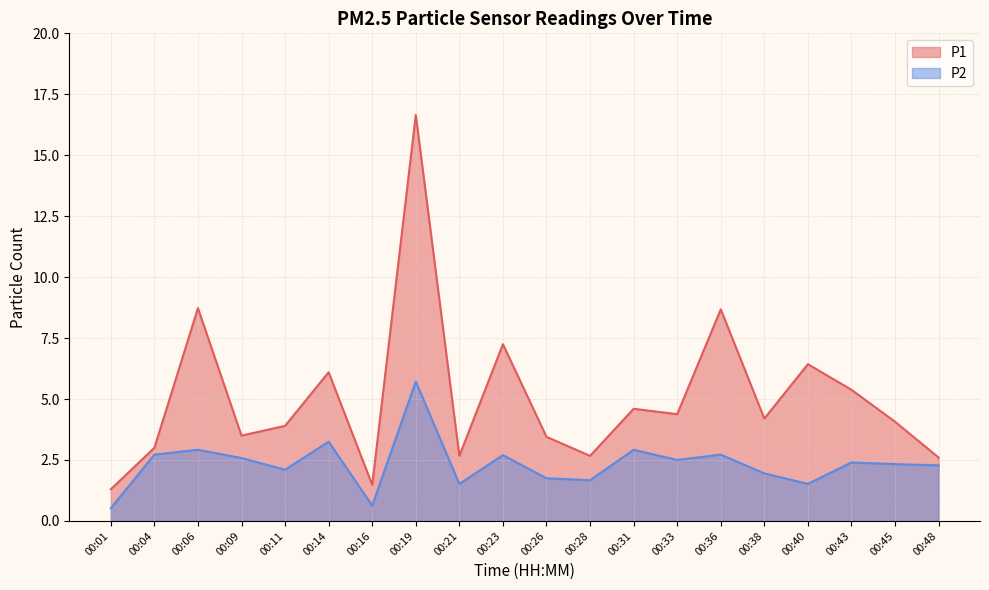

True or false: P1 and P2 intersect in this chart.

False